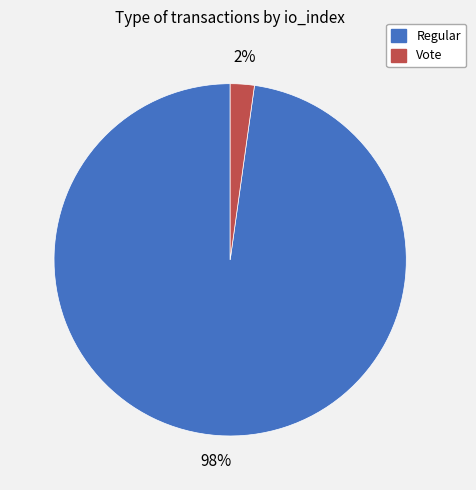

Is there any slice that represents more than half of the pie?

Yes